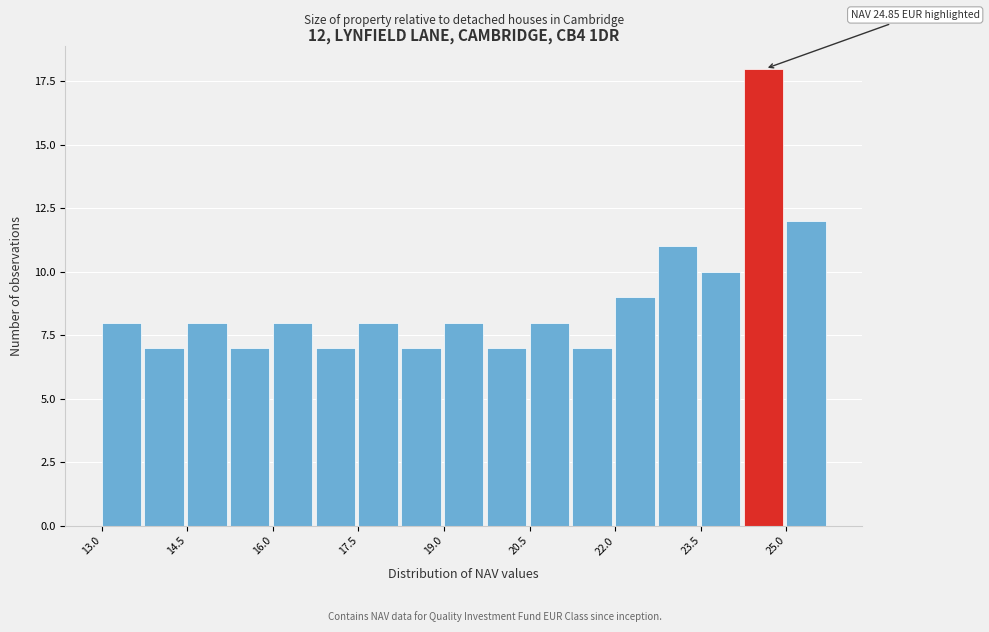

Around what value on the x-axis is the tallest bar? Give the approximate position of its centre, as read against the axis.

24.6